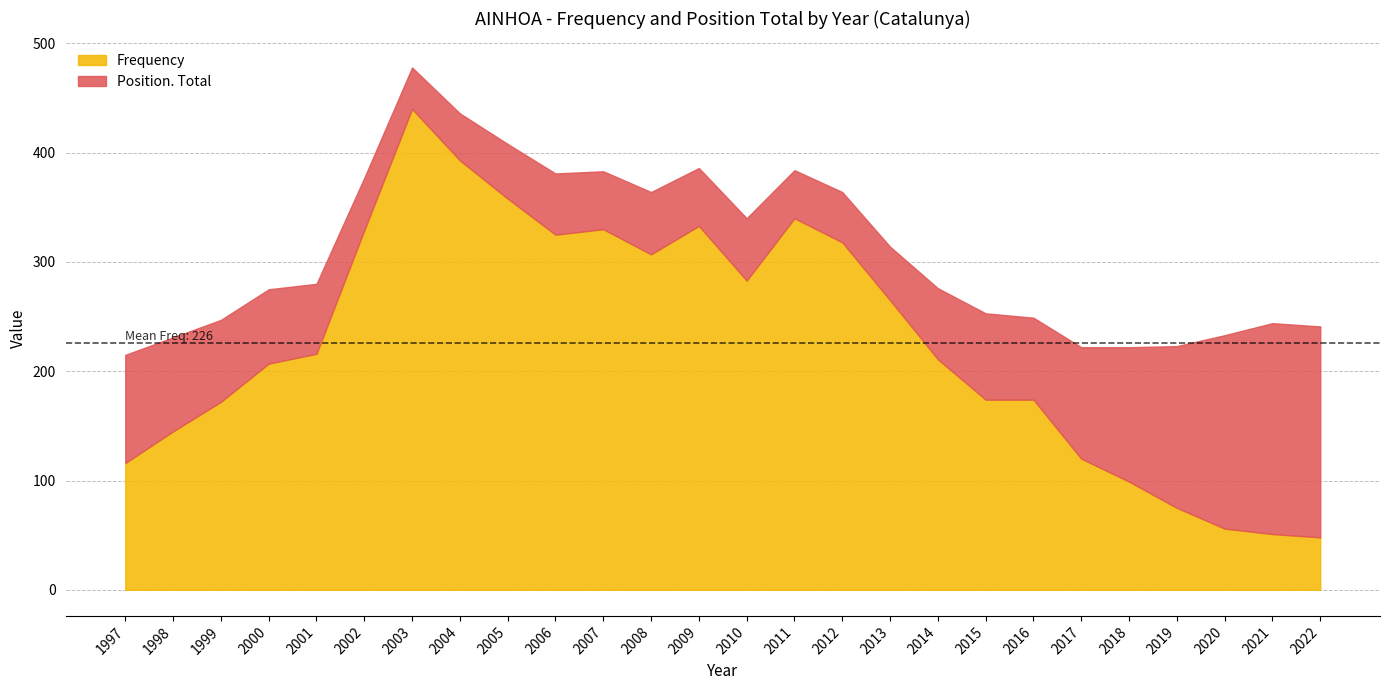

List the series in order of their overall mean, lowest first.

Position. Total, Frequency